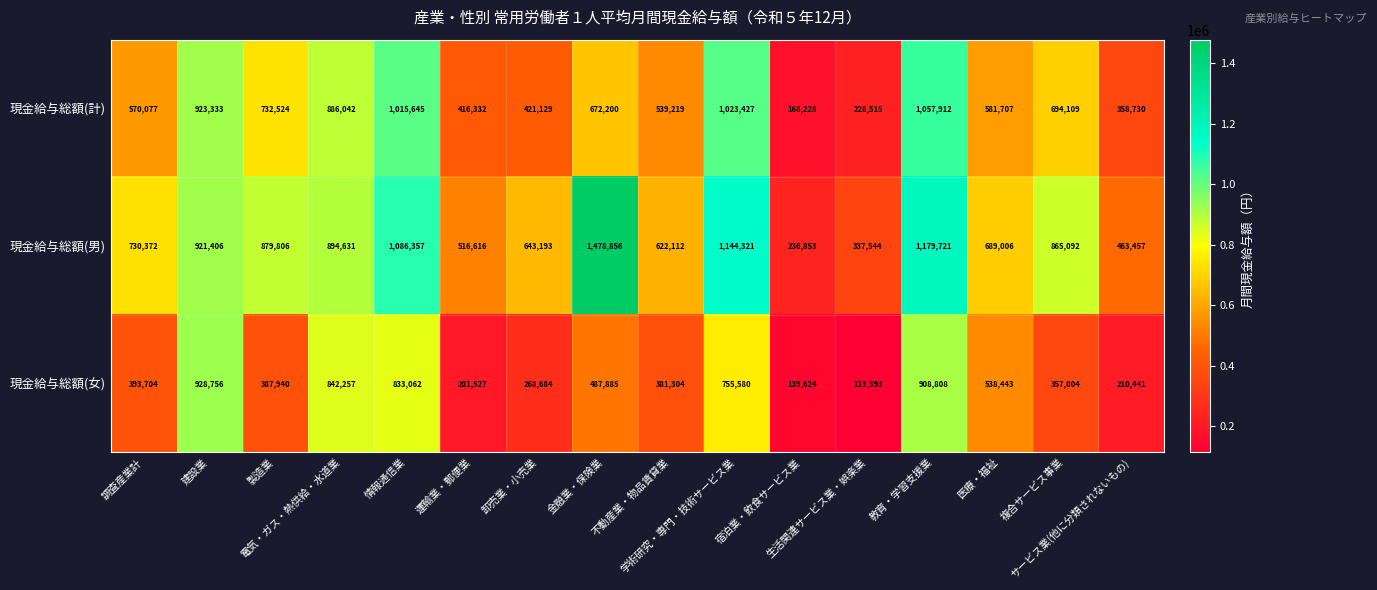

What is the average value of the 現金給与総額(計) series?

643071